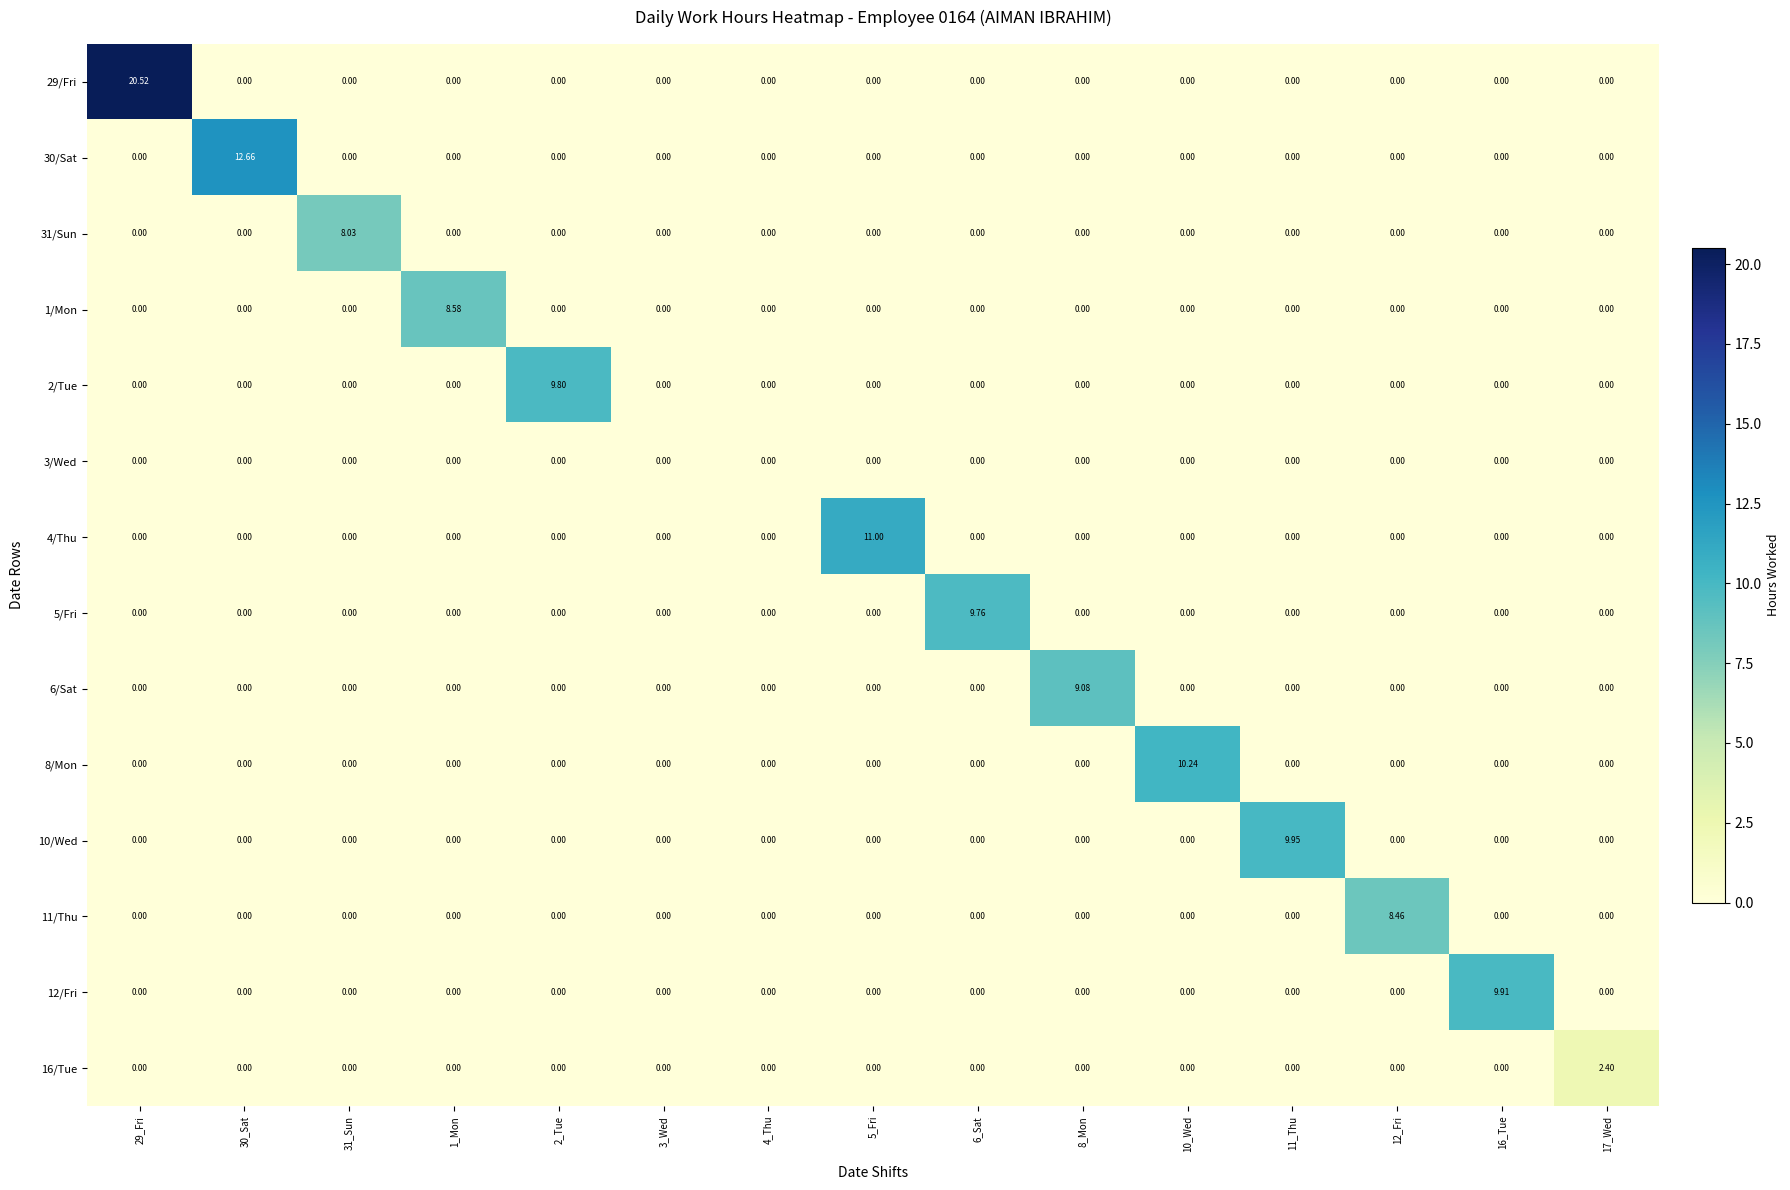

Which series changed the most between 31_Sun and 3_Wed?

31/Sun